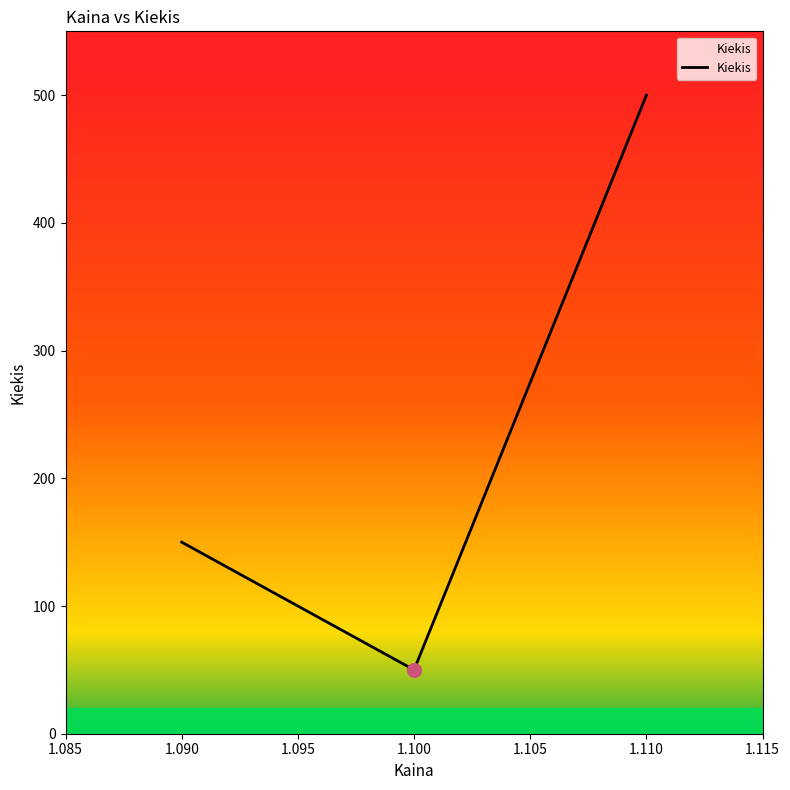

What is the sum of all values?

700